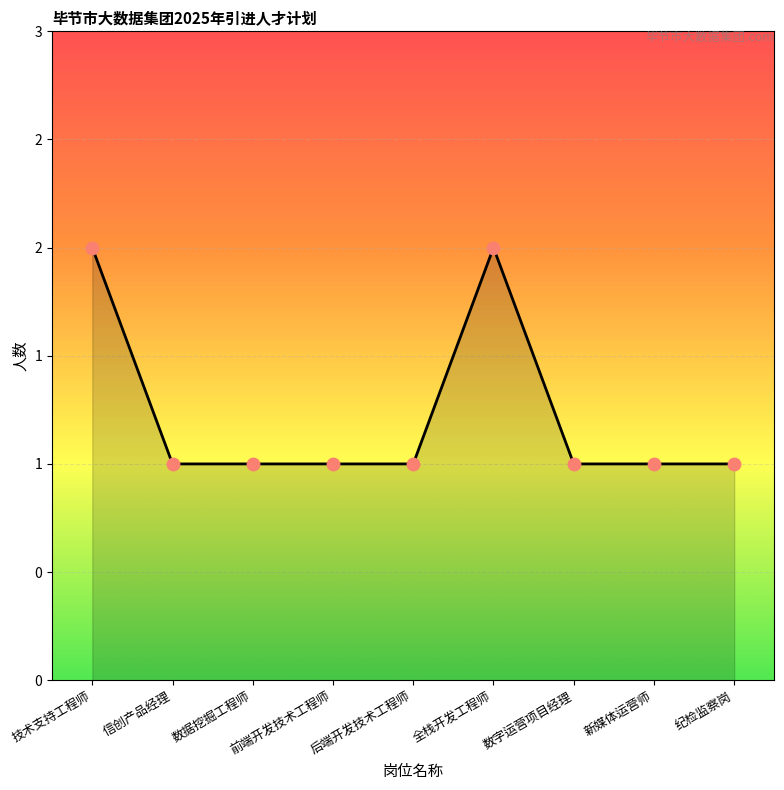

What is the ratio of the value at 后端开发技术工程师 to the value at 新媒体运营师?

1.0